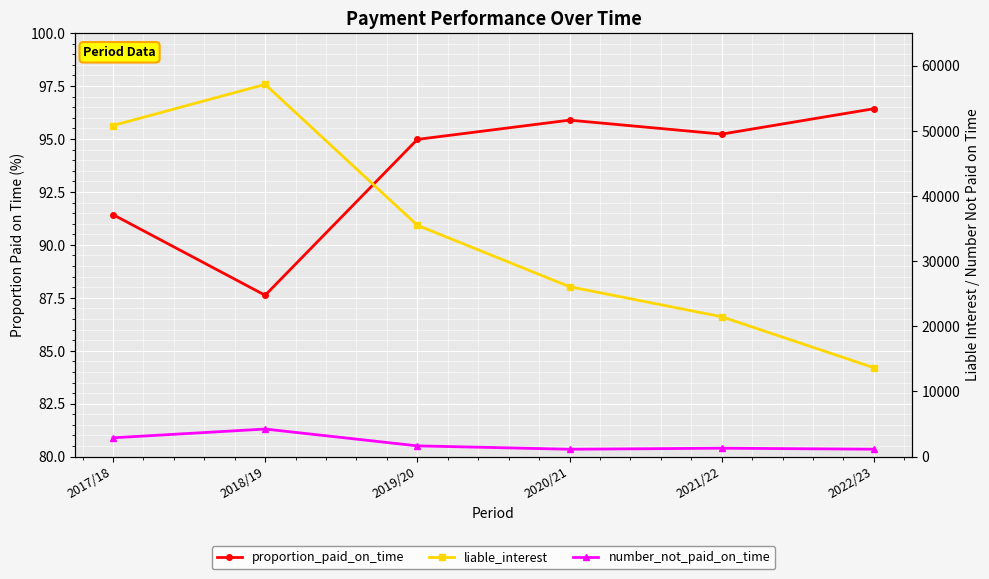

Reading left to right, list all the values displayed in this chart.

proportion_paid_on_time: 91.4	87.6	95.0	95.9	95.2	96.4
liable_interest: 50817.2	57128.0	35507.0	26084.4	21469.2	13645.1
number_not_paid_on_time: 2891.0	4238.0	1657.0	1136.0	1298.0	1143.0